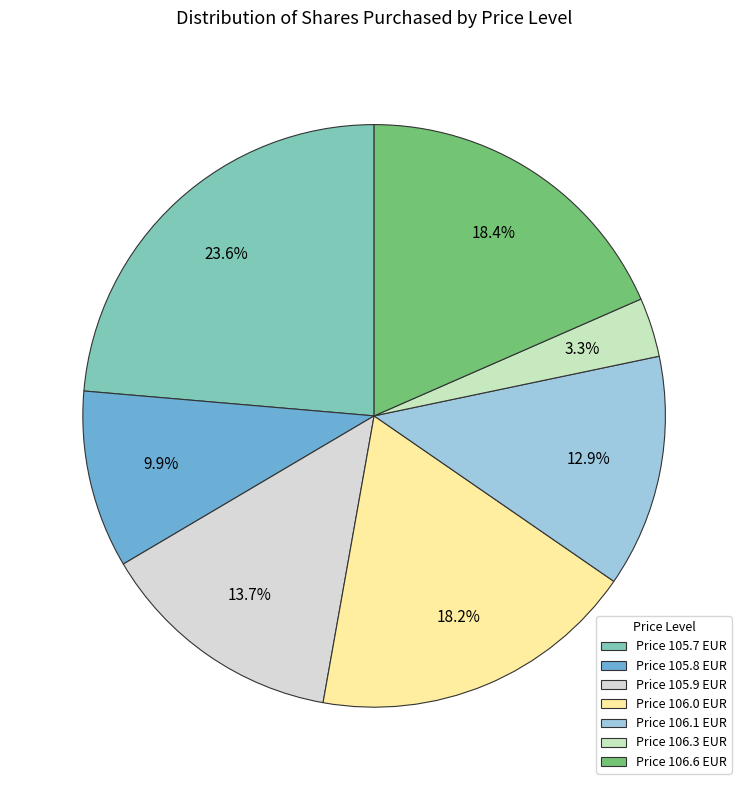

Which slice is the largest?

Price 105.7 EUR